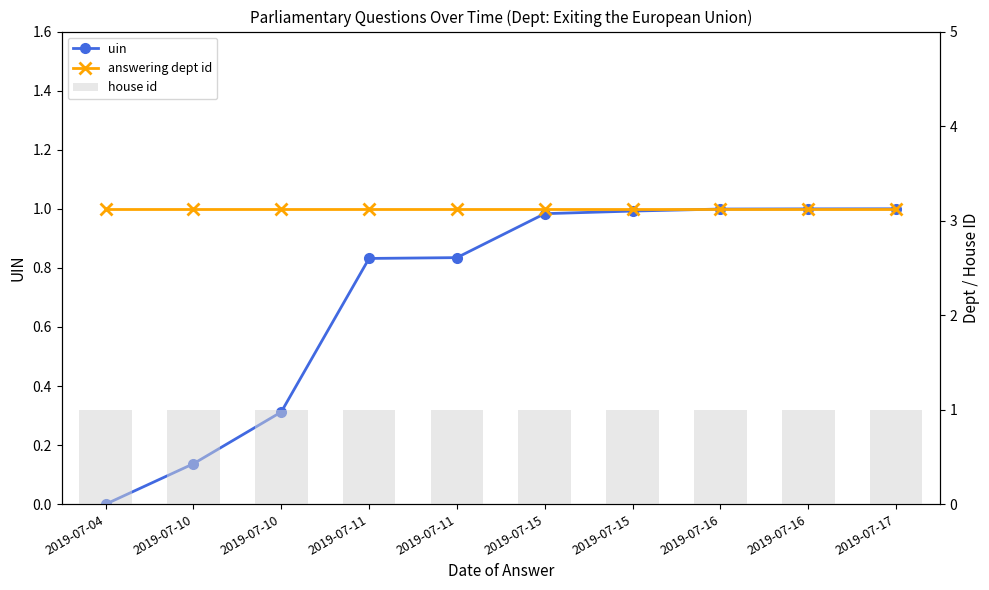

Reading left to right, list all the values displayed in this chart.

uin: 2019-07-04=0.0	2019-07-10=0.1	2019-07-10=0.3	2019-07-11=0.8	2019-07-11=0.8	2019-07-15=1.0	2019-07-15=1.0	2019-07-16=1.0	2019-07-16=1.0	2019-07-17=1.0
answering dept id: 2019-07-04=1.0	2019-07-10=1.0	2019-07-10=1.0	2019-07-11=1.0	2019-07-11=1.0	2019-07-15=1.0	2019-07-15=1.0	2019-07-16=1.0	2019-07-16=1.0	2019-07-17=1.0
house id: 2019-07-04=1.0	2019-07-10=1.0	2019-07-10=1.0	2019-07-11=1.0	2019-07-11=1.0	2019-07-15=1.0	2019-07-15=1.0	2019-07-16=1.0	2019-07-16=1.0	2019-07-17=1.0